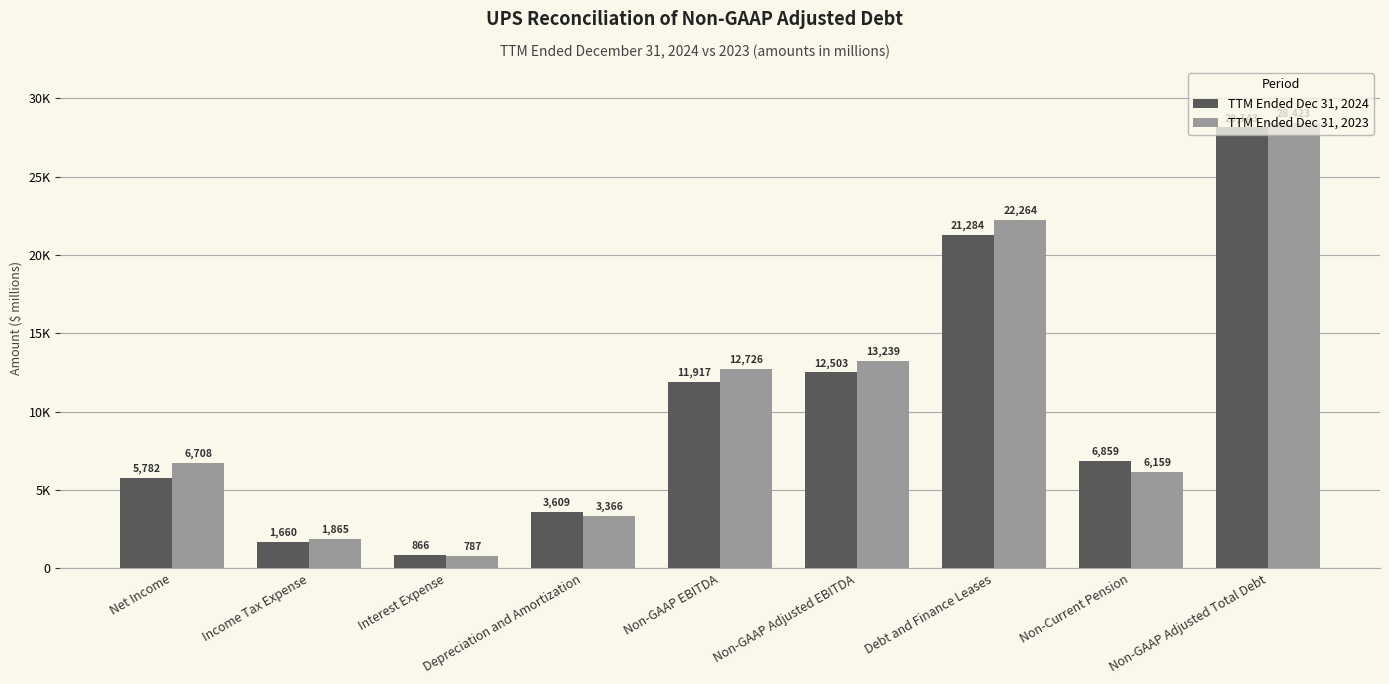

Which label corresponds to the smallest value in the chart?

Interest Expense